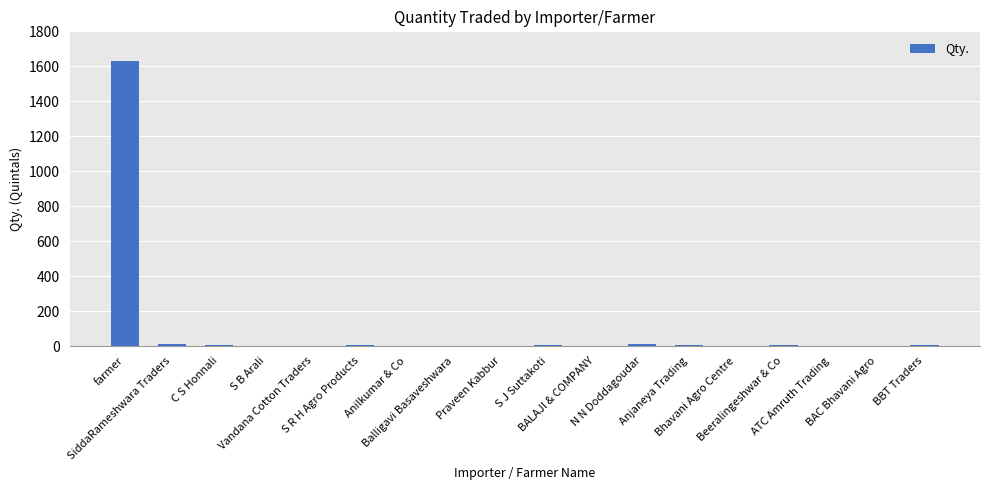

Read the value at farmer, to the nearest 100.

1600